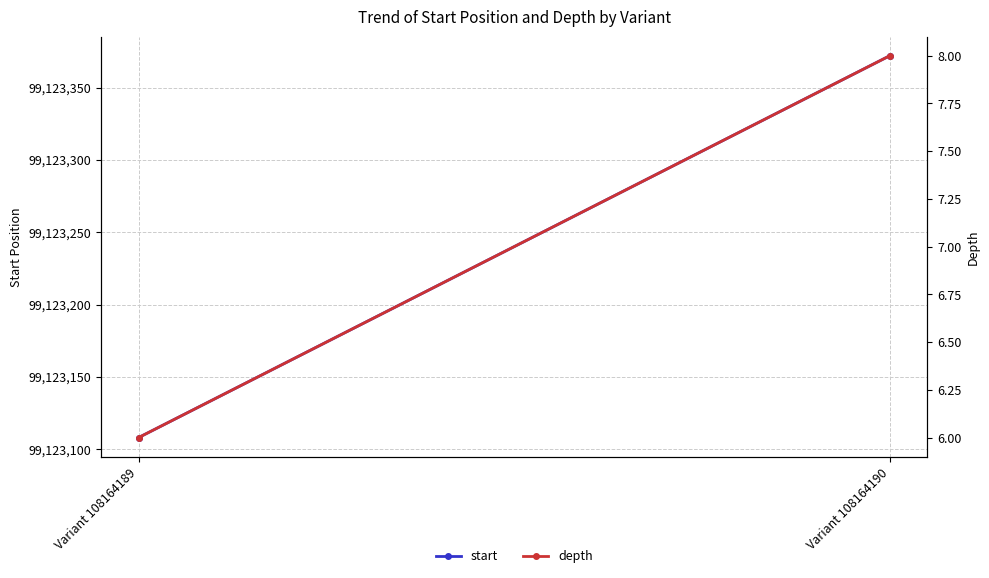

What are all the series names shown in the legend?

start, depth